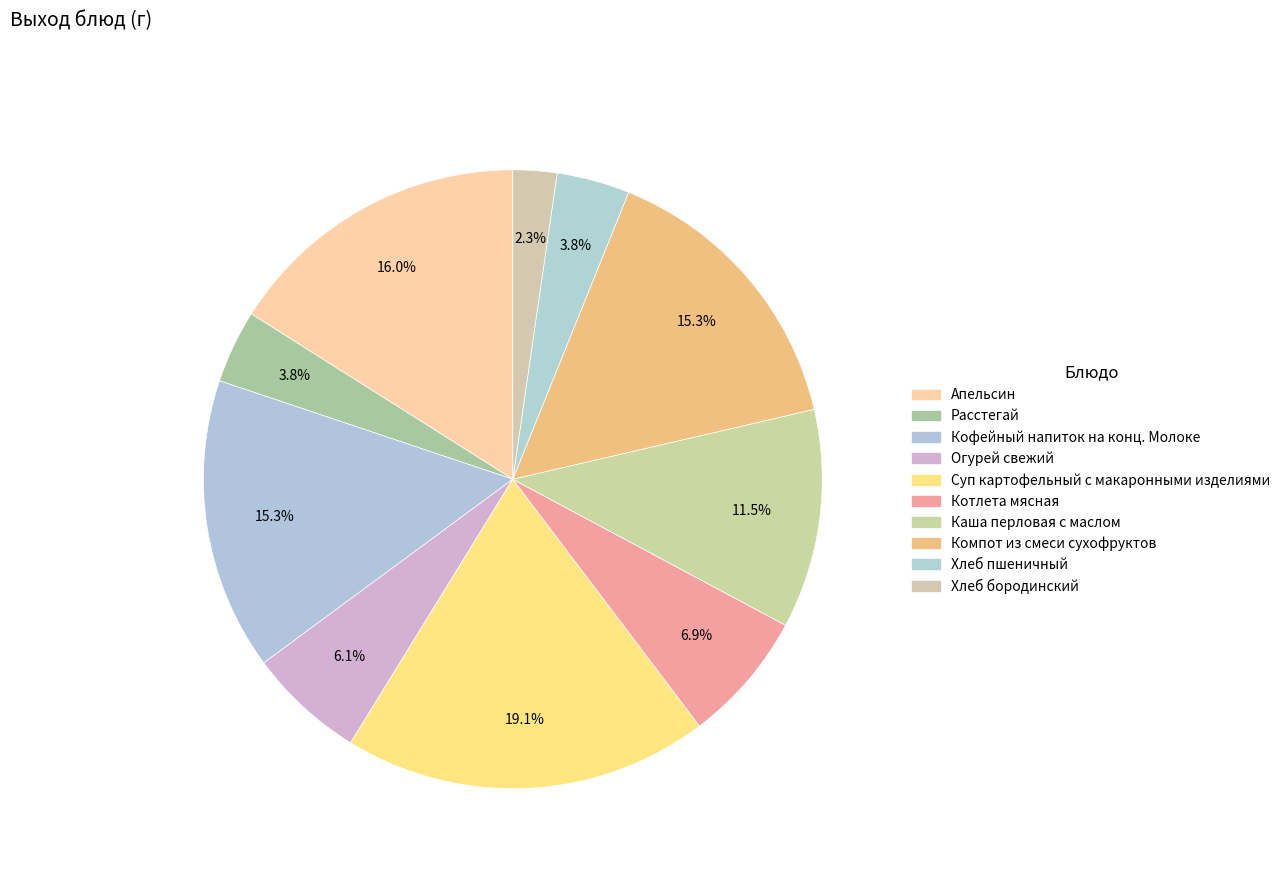

Which slice is the largest?

Суп картофельный с макаронными изделиями